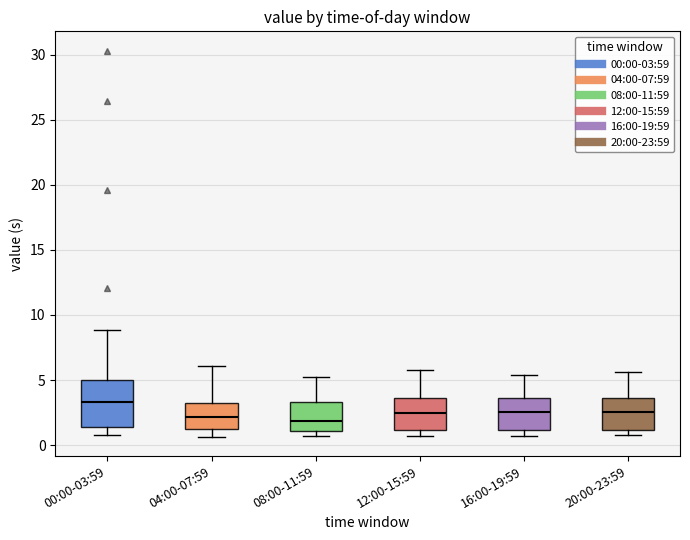

Reading left to right, read every box against the y-axis: the position of its median line, the range the box covers, and the ends of its whiskers. The values are not printed on the chart, so give them approximately, as read against the axis.

00:00-03:59: median 3.5, box 1.5 to 5.0, whiskers 1.0 to 9.0
04:00-07:59: median 2.0, box 1.0 to 3.5, whiskers 0.5 to 6.0
08:00-11:59: median 2.0, box 1.0 to 3.5, whiskers 0.5 to 5.0
12:00-15:59: median 2.5, box 1.0 to 3.5, whiskers 0.5 to 6.0
16:00-19:59: median 2.5, box 1.0 to 3.5, whiskers 0.5 to 5.5
20:00-23:59: median 2.5, box 1.0 to 3.5, whiskers 1.0 (just below the box's lower edge) to 5.5